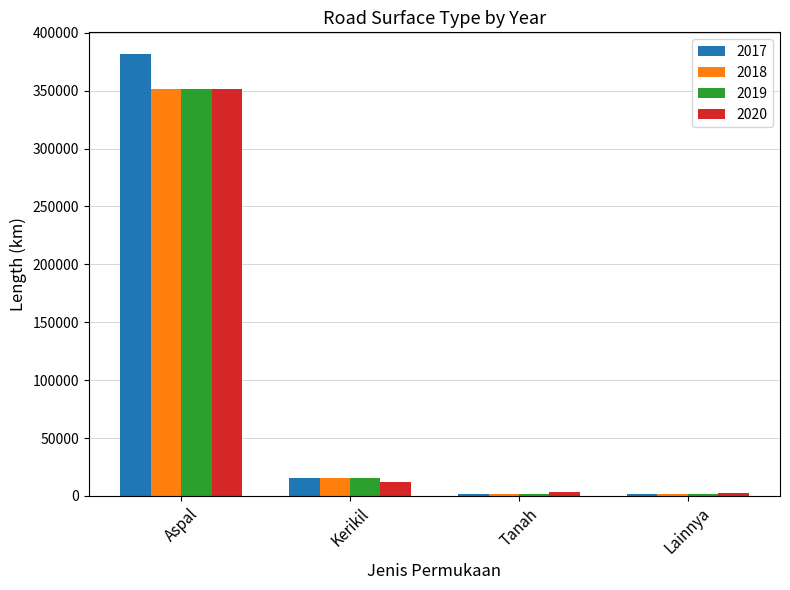

At which label does 2017 first exceed 15557?

Aspal